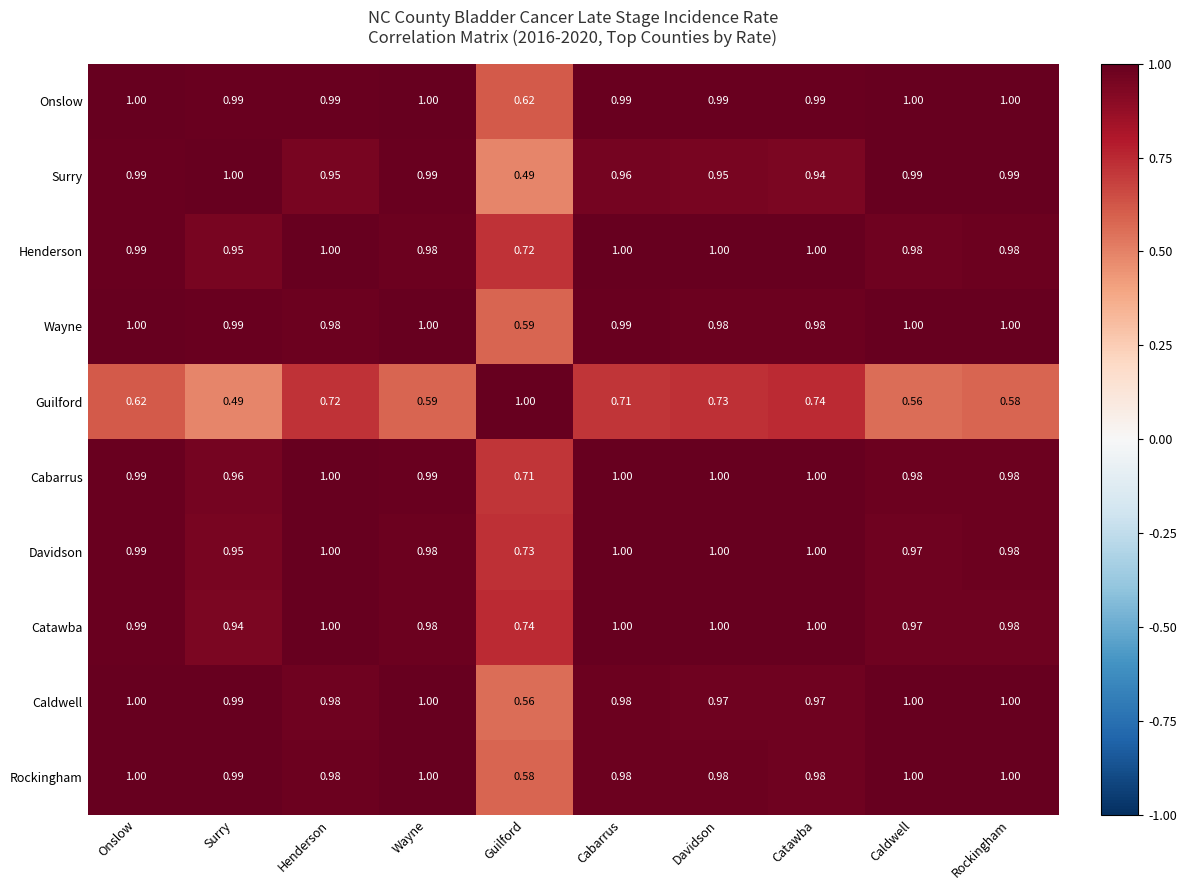

What is the total value across all series at Cabarrus?

9.6